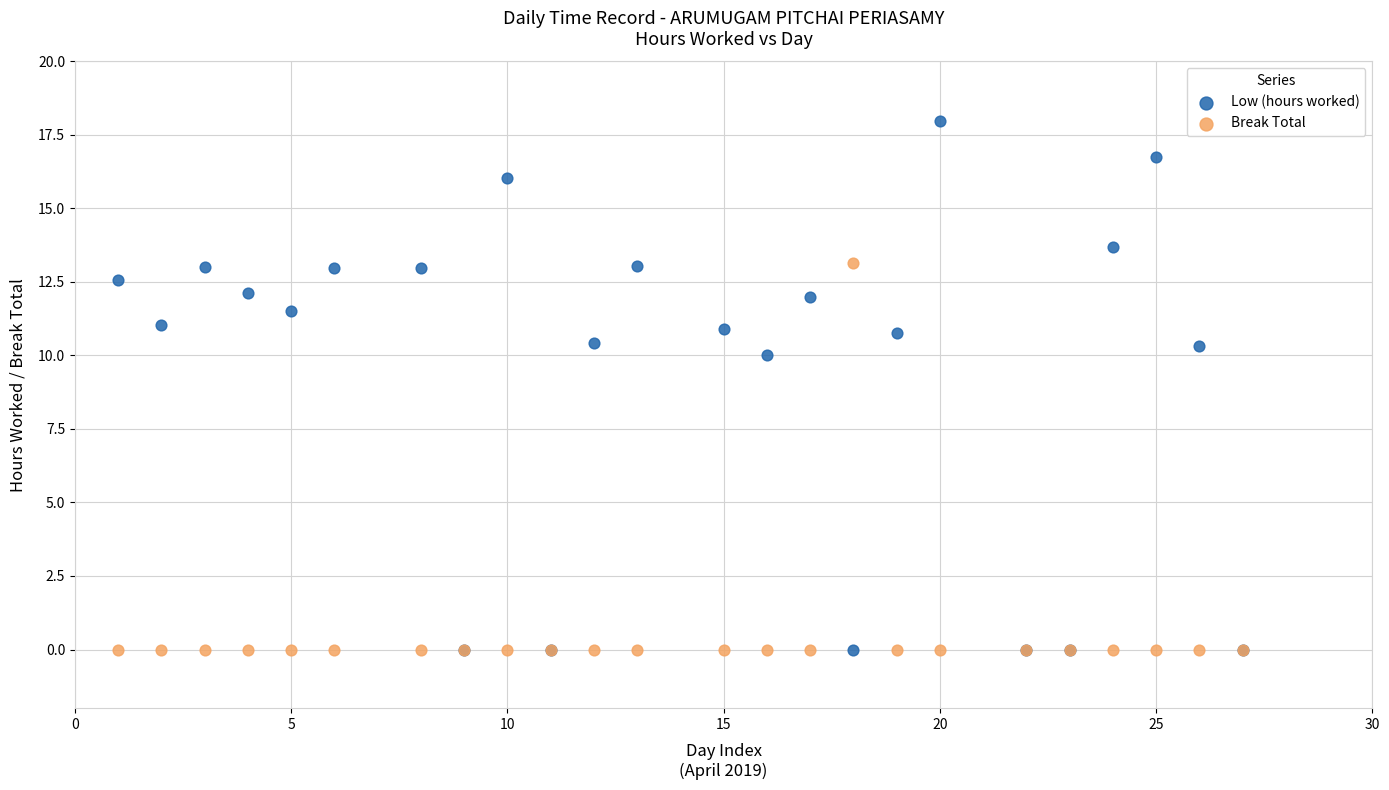

Across all series, what Y value is closest to 8?

10.0